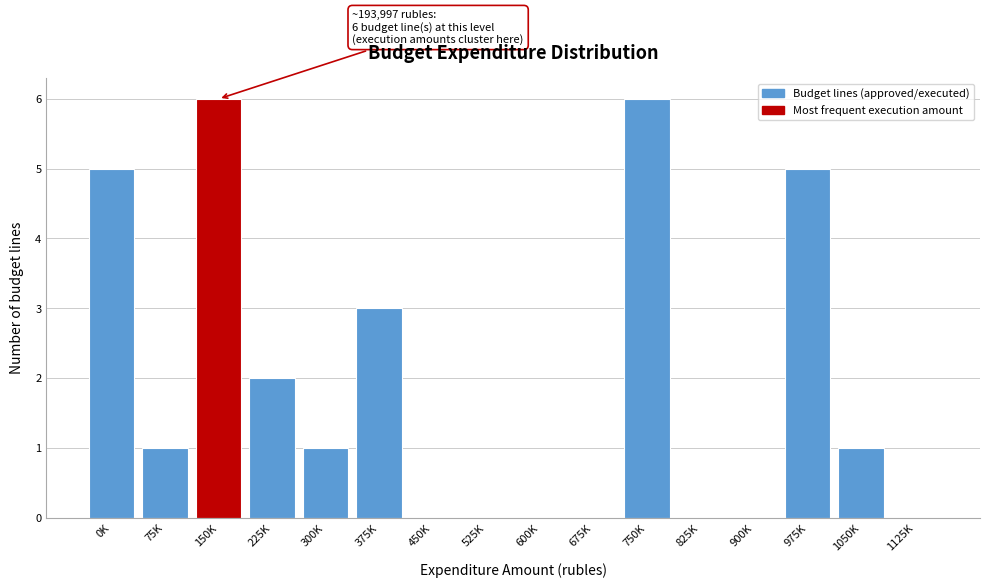

What is the sum of all values?

30